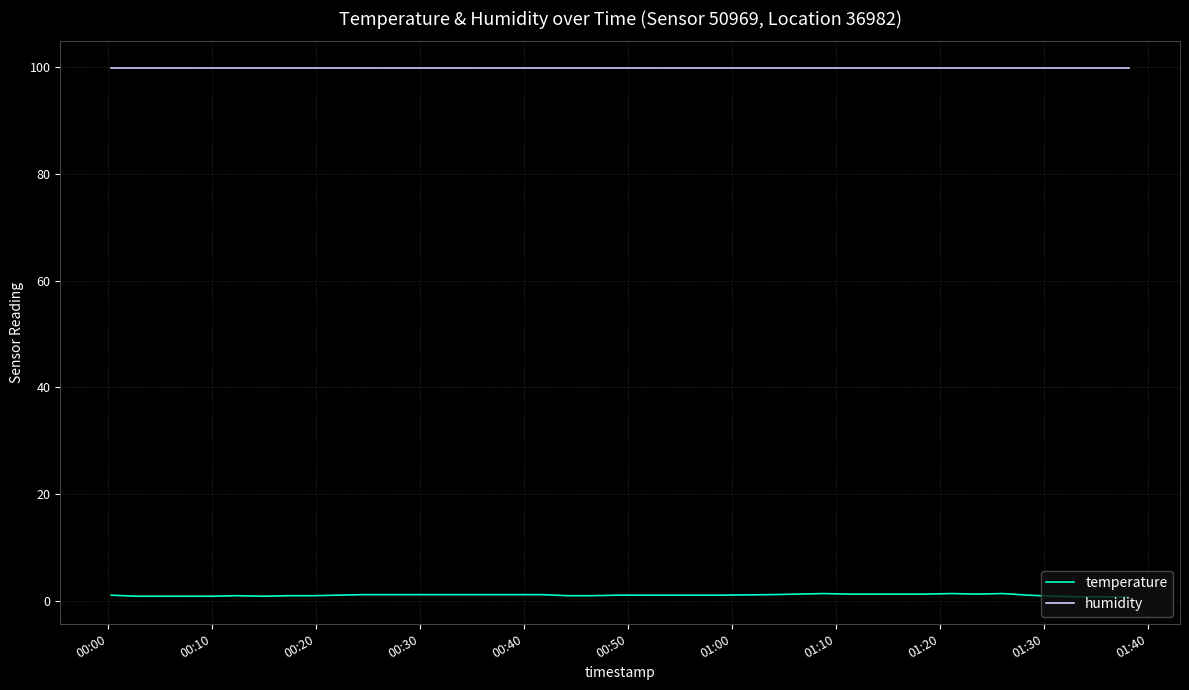

Which series has the widest spread of values?

temperature